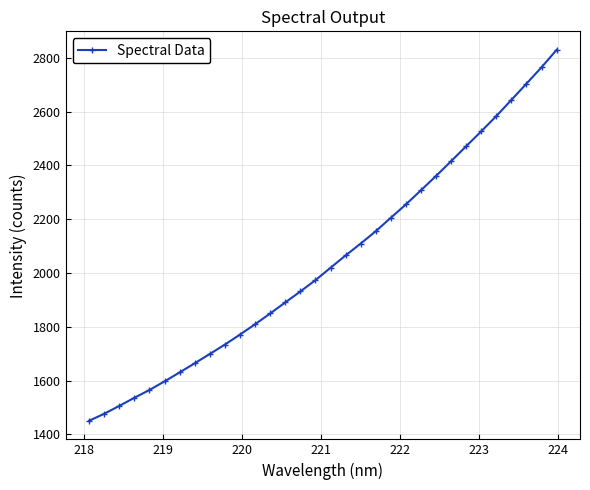

Count the number of values greater than 2019.

16